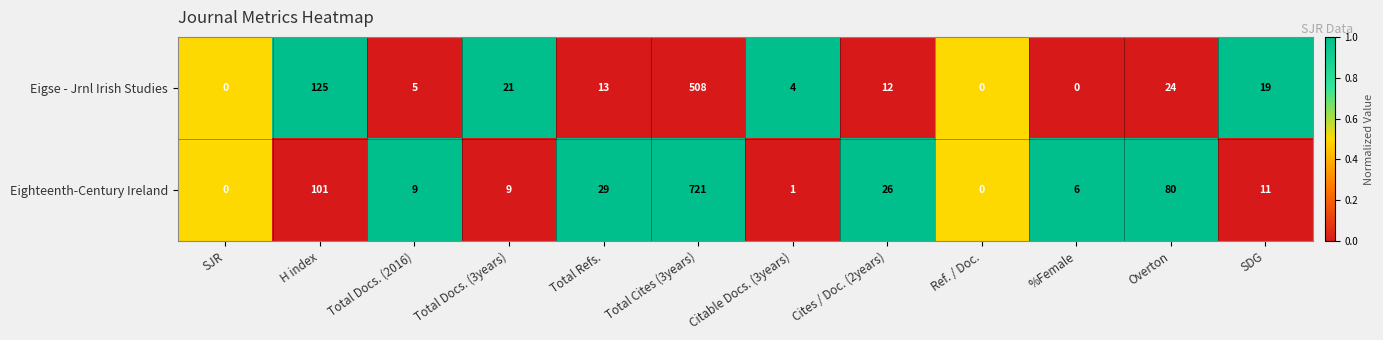

Reading left to right, transcribe all the data shown in this chart.

Eigse - Jrnl Irish Studies: SJR=0	H index=125	Total Docs. (2016)=5	Total Docs. (3years)=21	Total Refs.=13	Total Cites (3years)=508	Citable Docs. (3years)=4	Cites / Doc. (2years)=12	Ref. / Doc.=0	%Female=0	Overton=24	SDG=19
Eighteenth-Century Ireland: SJR=0	H index=101	Total Docs. (2016)=9	Total Docs. (3years)=9	Total Refs.=29	Total Cites (3years)=721	Citable Docs. (3years)=1	Cites / Doc. (2years)=26	Ref. / Doc.=0	%Female=6	Overton=80	SDG=11